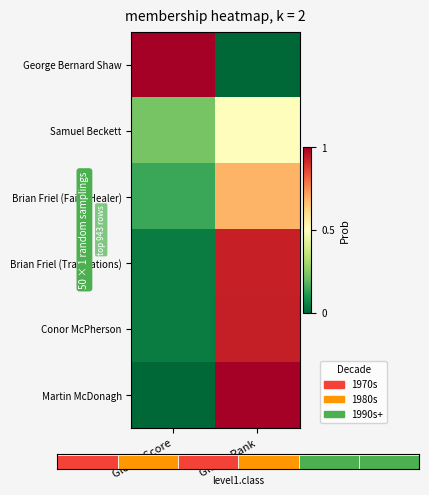

Reading right to left, what are all the values shown in this chart?

George Bernard Shaw: Global Rank=0.0	Global Score=1.0
Samuel Beckett: Global Rank=0.5	Global Score=0.2
Brian Friel (Faith Healer): Global Rank=0.7	Global Score=0.1
Brian Friel (Translations): Global Rank=0.9	Global Score=0.0
Conor McPherson: Global Rank=0.9	Global Score=0.0
Martin McDonagh: Global Rank=1.0	Global Score=0.0